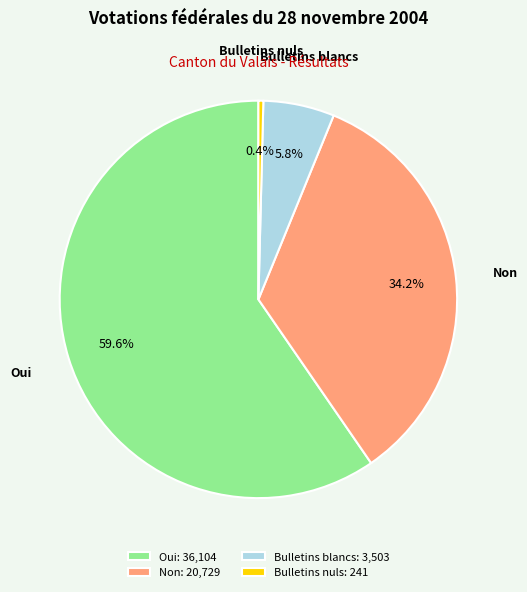

What percentage is the Bulletins blancs slice, to the nearest percent?

6%